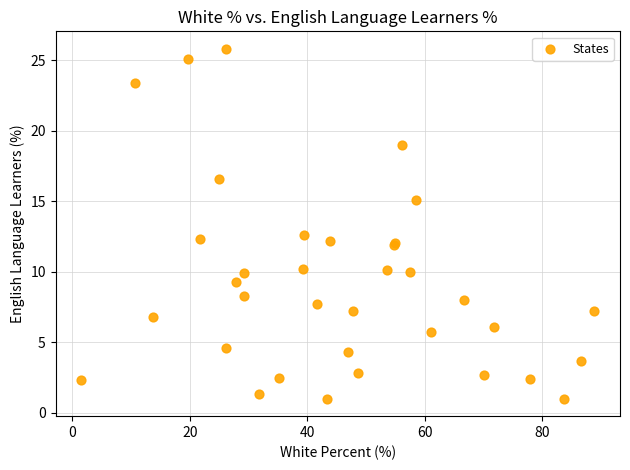

What Y value in the scatter plot is closest to 13?

12.6